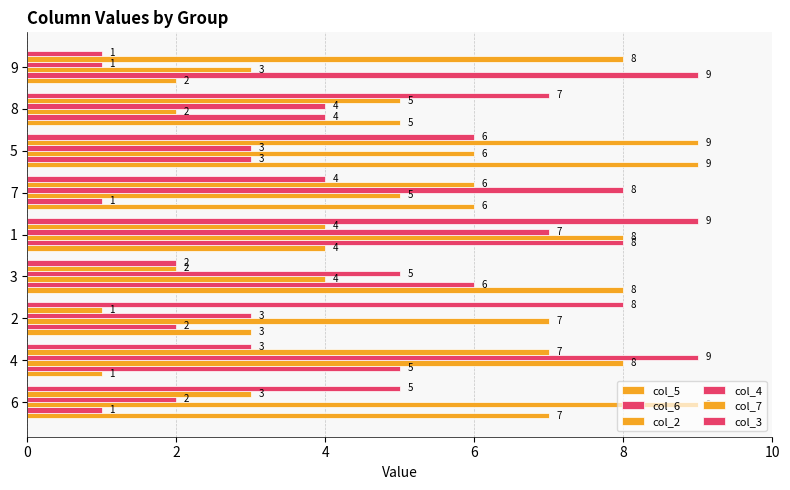

Which label corresponds to the smallest value in the chart?

2